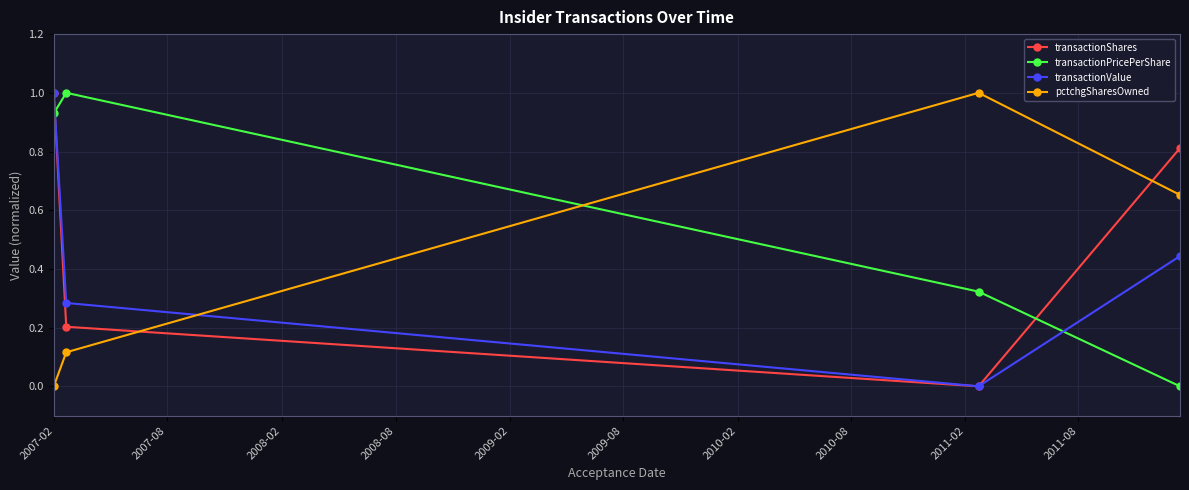

What is the greatest value displayed?

1.0